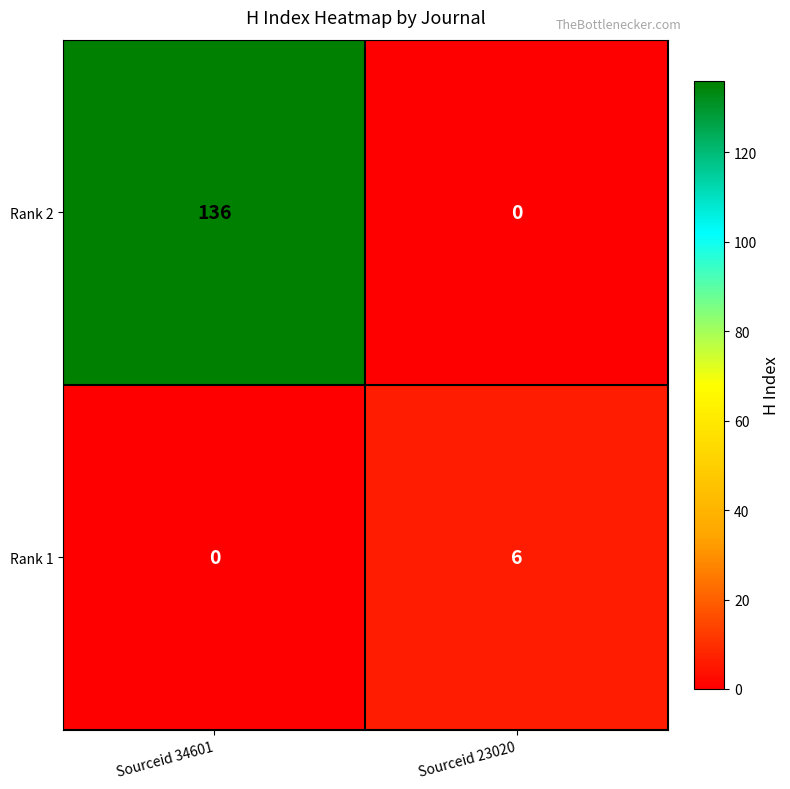

Which label corresponds to the largest value in the chart?

Sourceid 34601